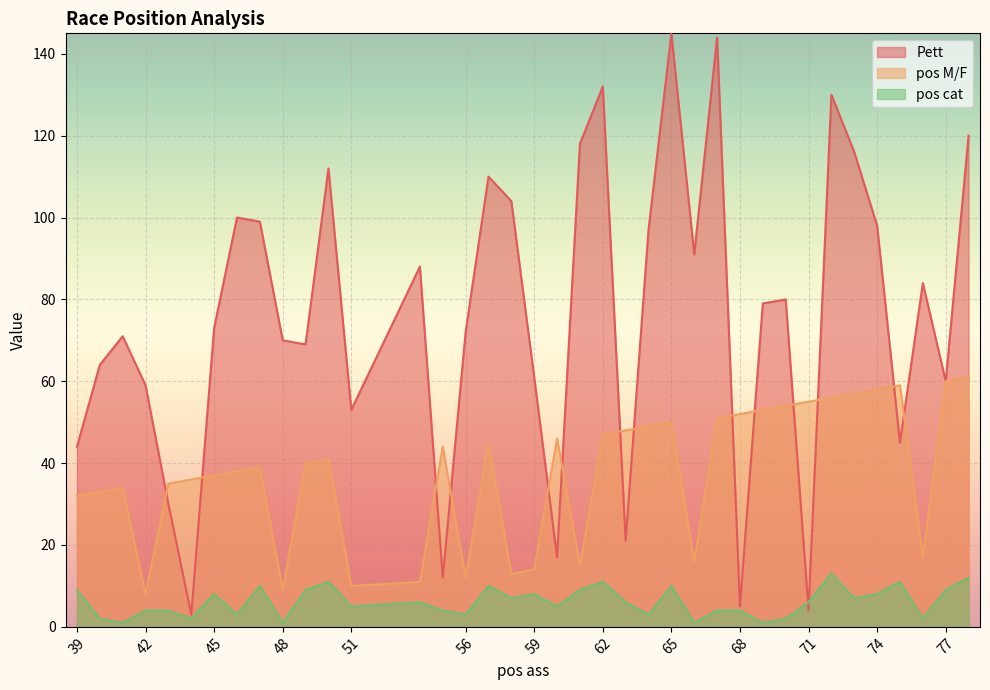

Does the chart display data point markers on the line(s)?

No